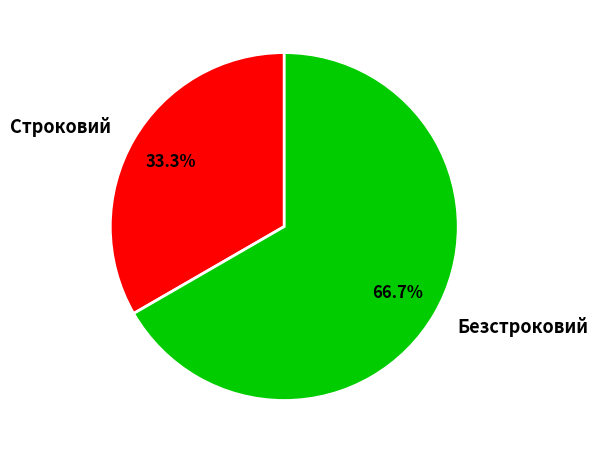

Count the number of slices in the pie.

2